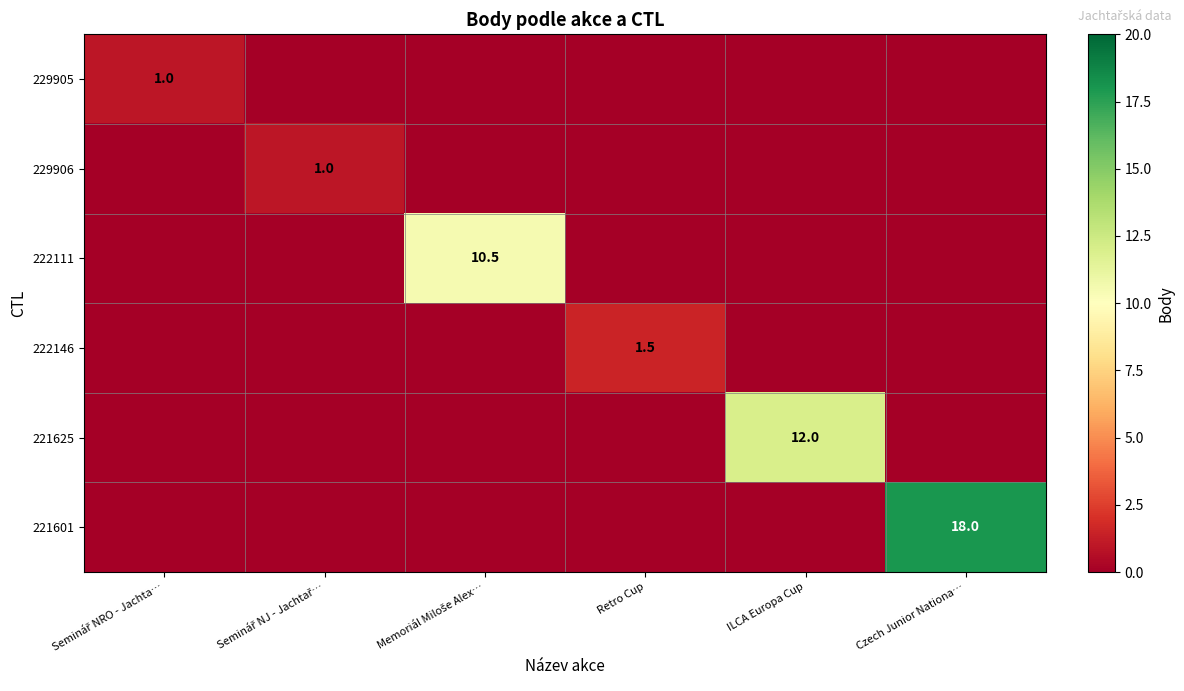

At which category is the sum across all series the highest?

Czech Junior Nationa…